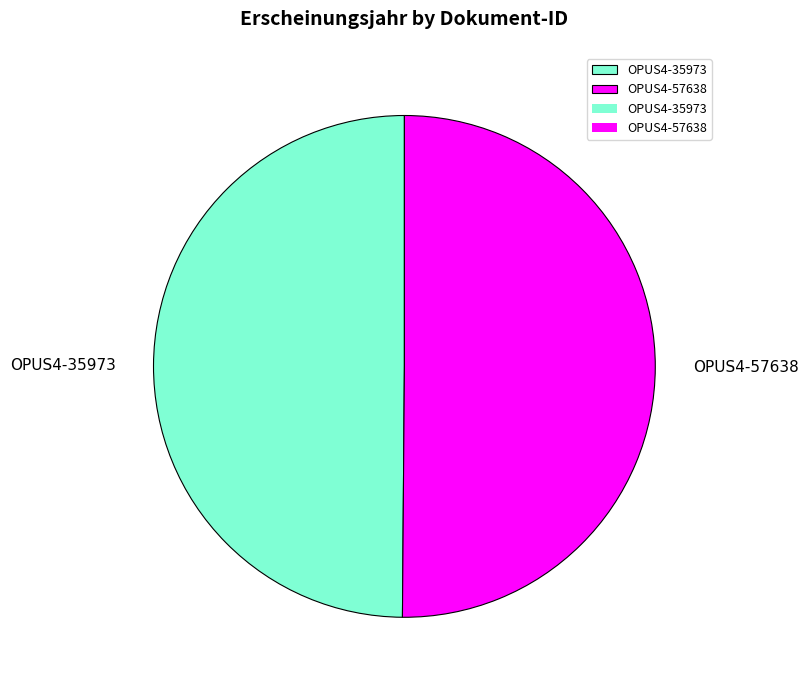

True or false: OPUS4-57638 accounts for 50% of the total.

True